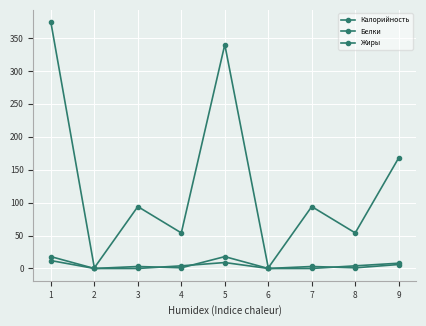

What is the difference between the maximum and second lowest values in the Жиры series?

12